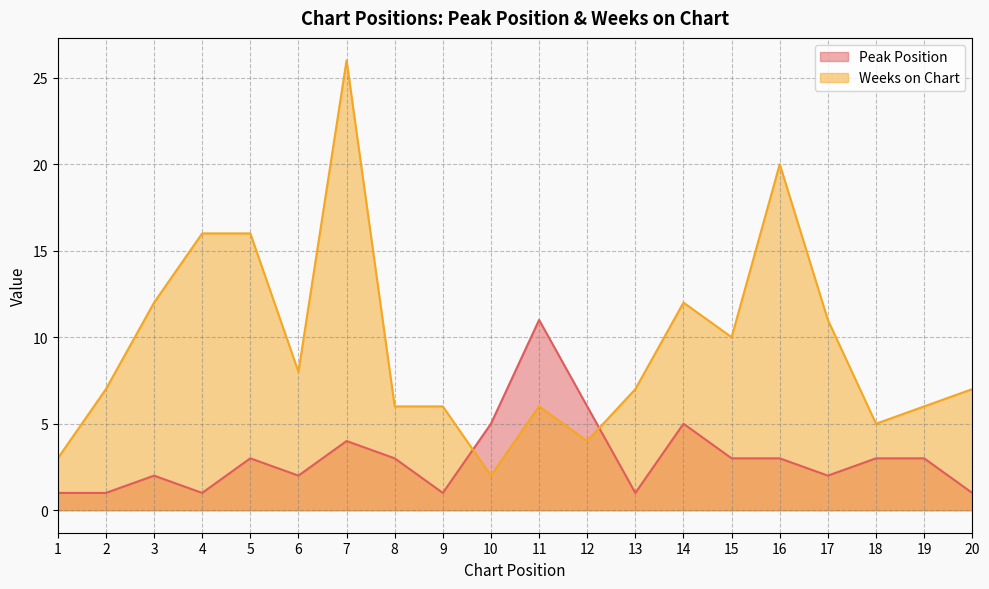

Reading left to right, list all the values displayed in this chart.

Peak Position: 1=1	2=1	3=2	4=1	5=3	6=2	7=4	8=3	9=1	10=5	11=11	12=6	13=1	14=5	15=3	16=3	17=2	18=3	19=3	20=1
Weeks on Chart: 1=3	2=7	3=12	4=16	5=16	6=8	7=26	8=6	9=6	10=2	11=6	12=4	13=7	14=12	15=10	16=20	17=11	18=5	19=6	20=7